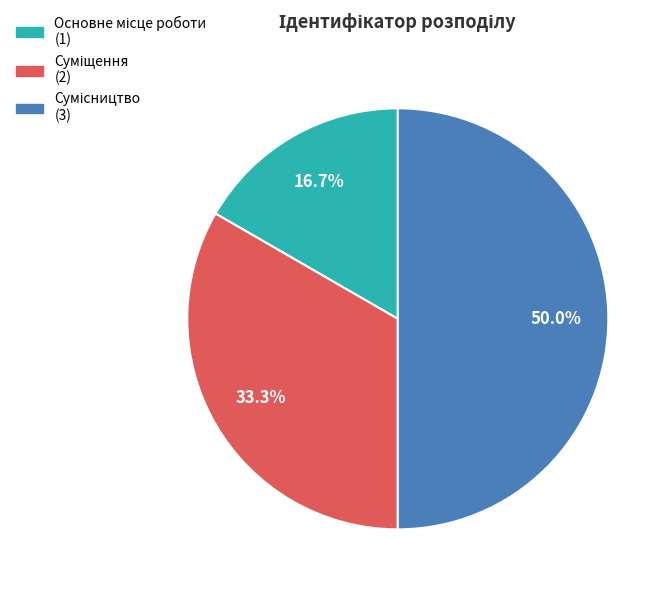

Which has a higher value, Основне місце роботи or Суміщення?

Суміщення